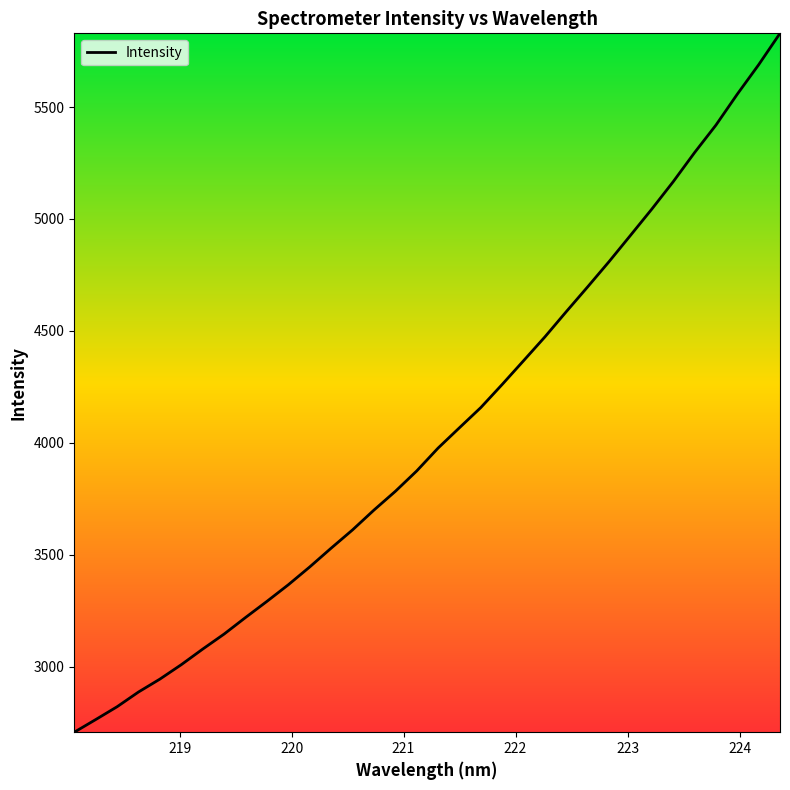

Does the chart have visible grid lines?

No